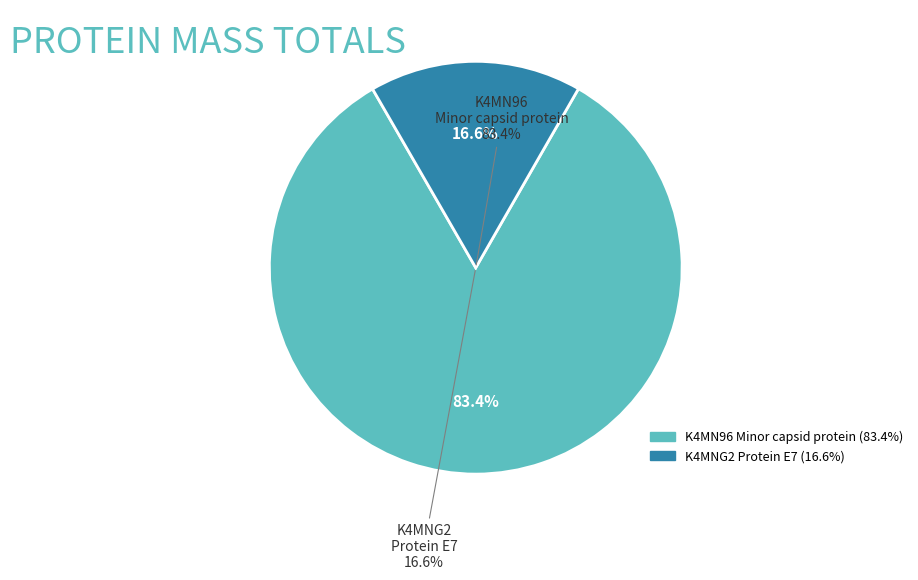

Does any single category account for the majority?

Yes